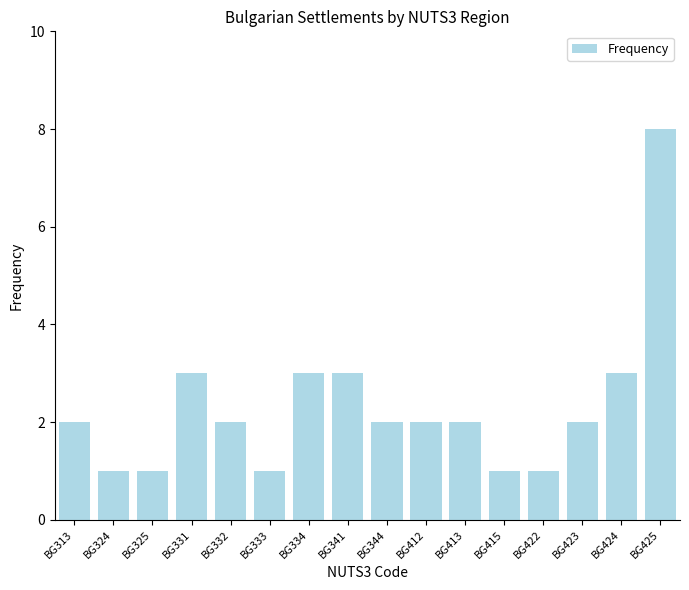

What is the difference between the maximum and second lowest values?

7